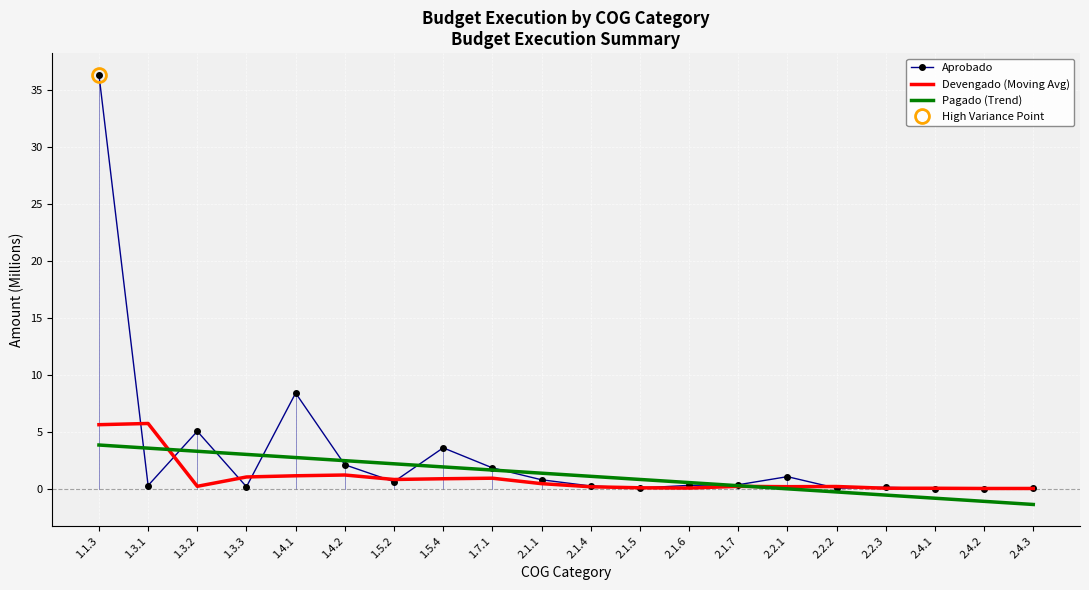

How many values in the Pagado (Trend) series exceed 1?

11